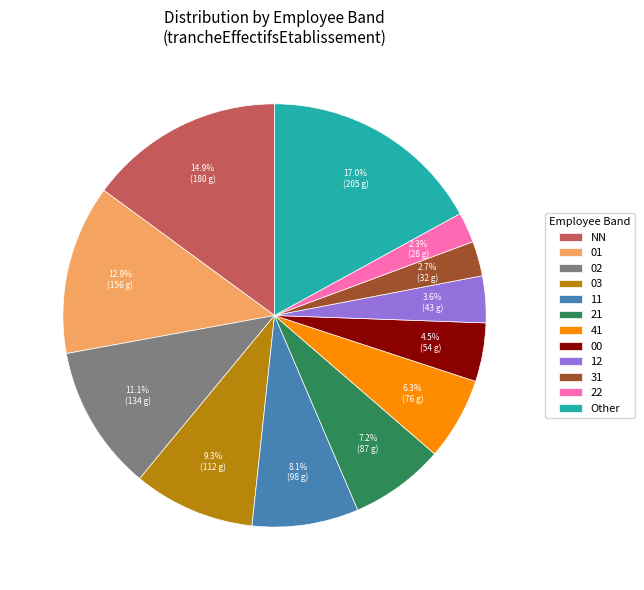

To the nearest percent, what is the difference between the Other and 31 slice percentages?

14%